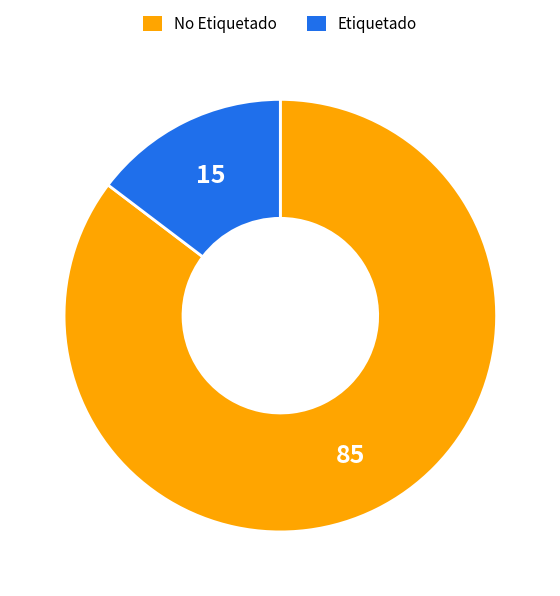

How many slices are in this pie chart?

2